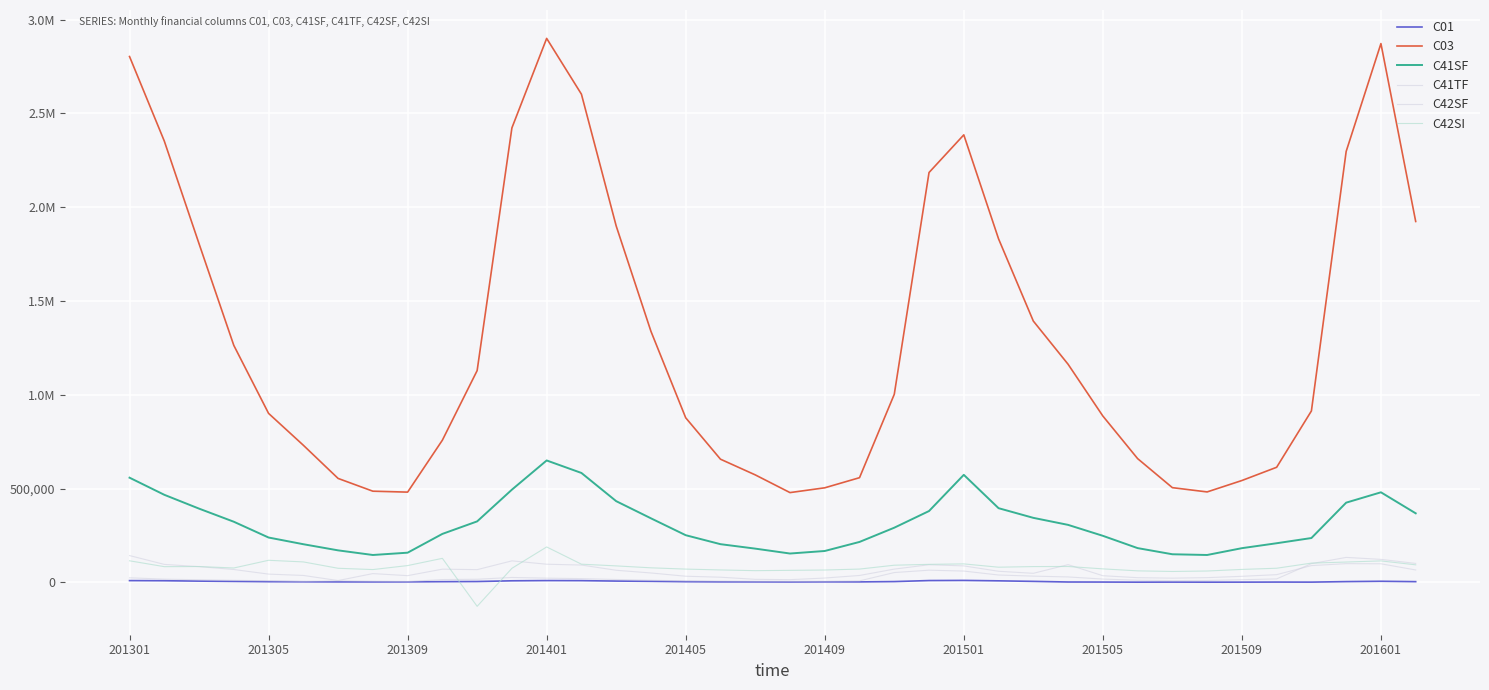

Does the chart display data point markers on the line(s)?

No